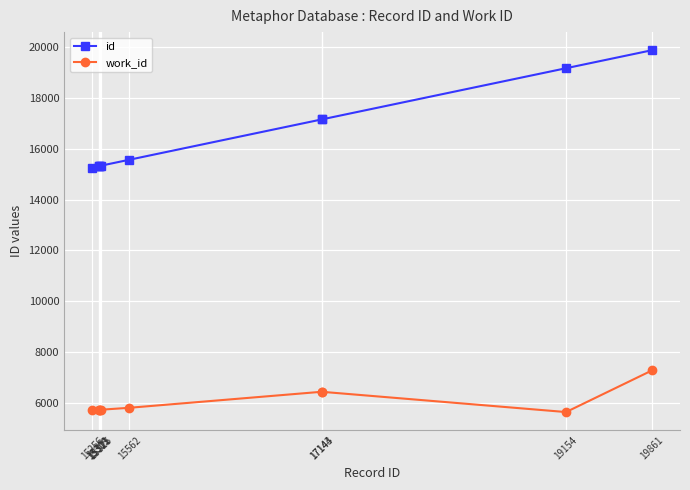

What is the total value across all series at 19154?

24812